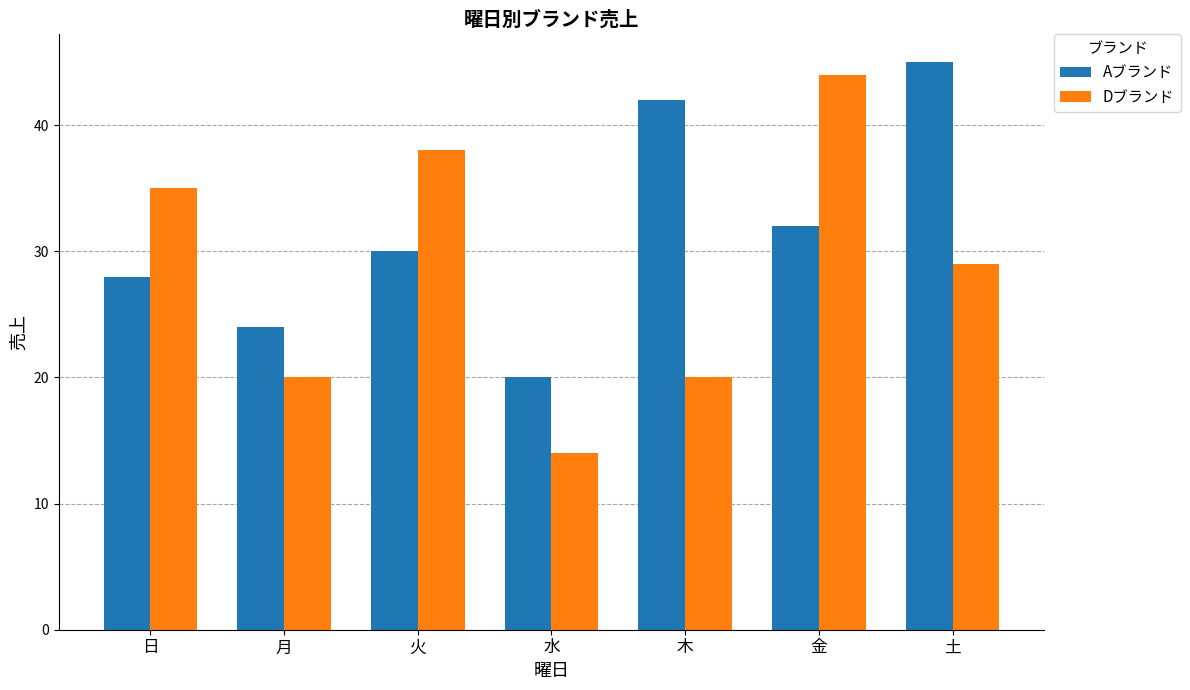

Which series has the largest range (max minus min)?

Dブランド